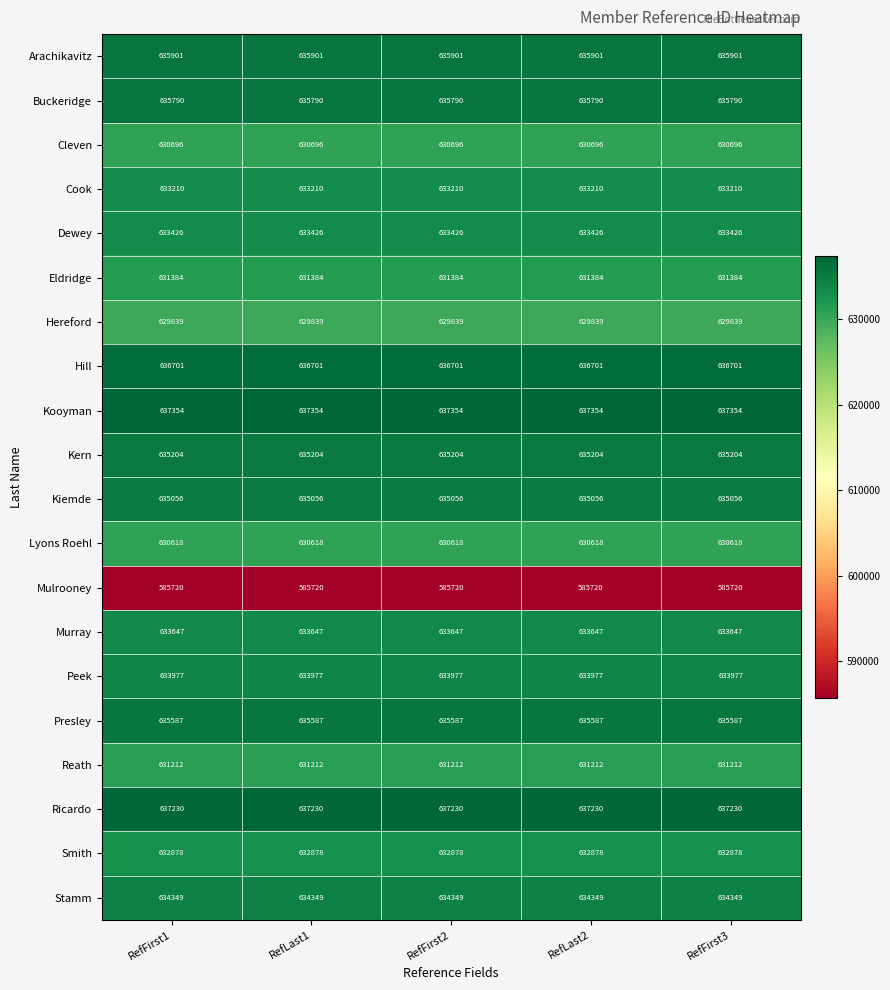

At how many categories does at least one series exceed 612757?

5